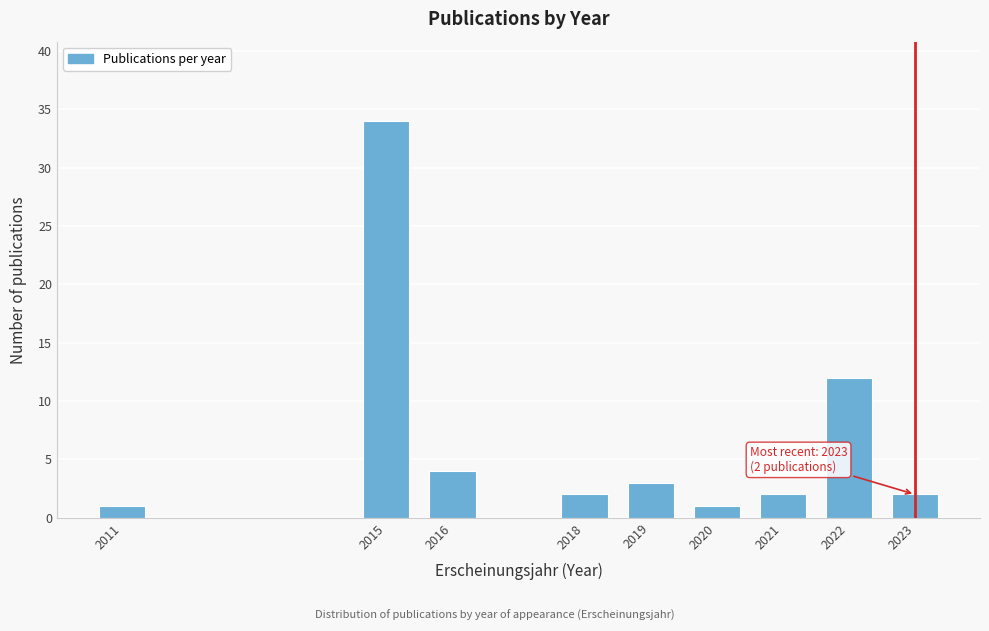

Reading left to right, extract all data points from this chart.

1	34	4	2	3	1	2	12	2